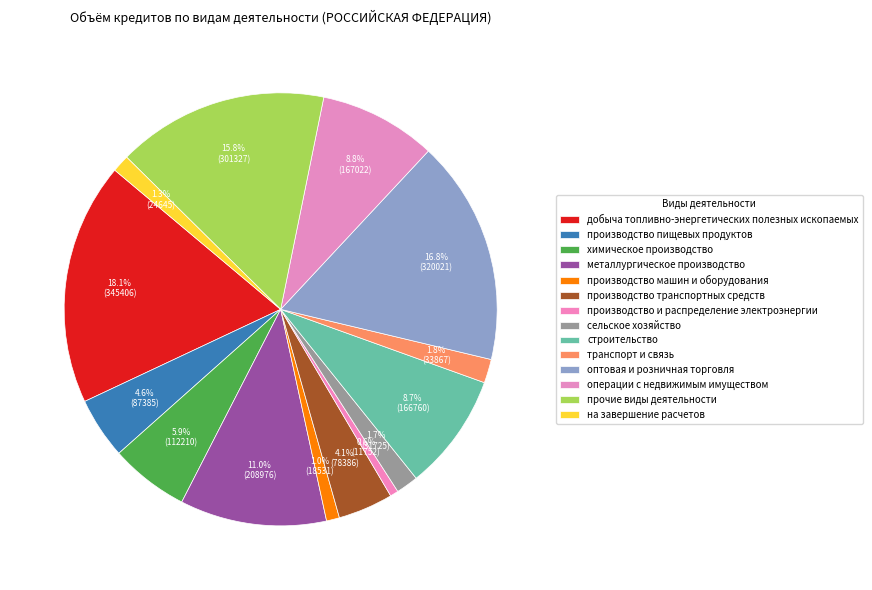

Between оптовая и розничная торговля and химическое производство, which is larger?

оптовая и розничная торговля